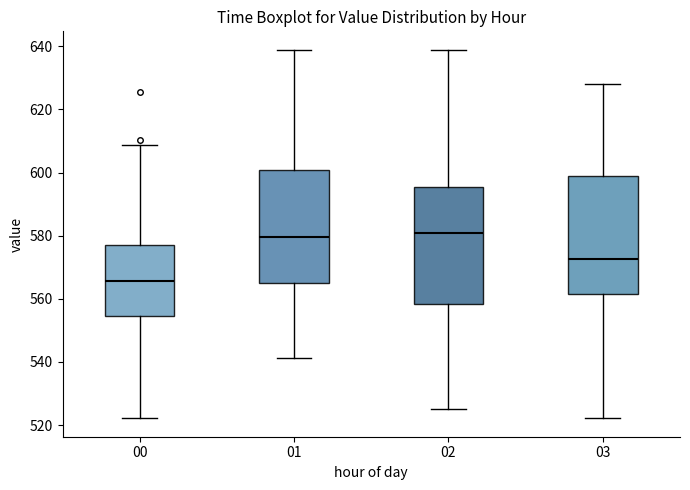

Which box's median line is the lowest?

00